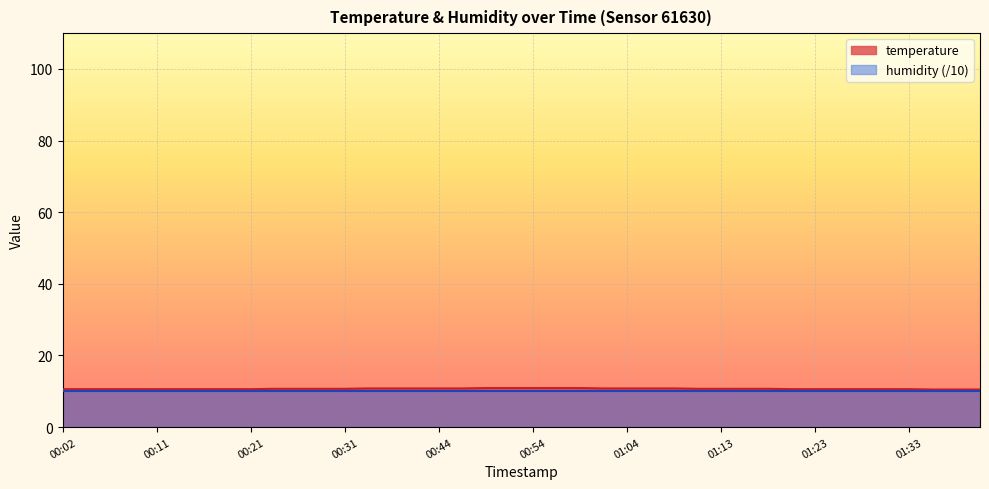

Which category has the lowest value across all series?

01:36